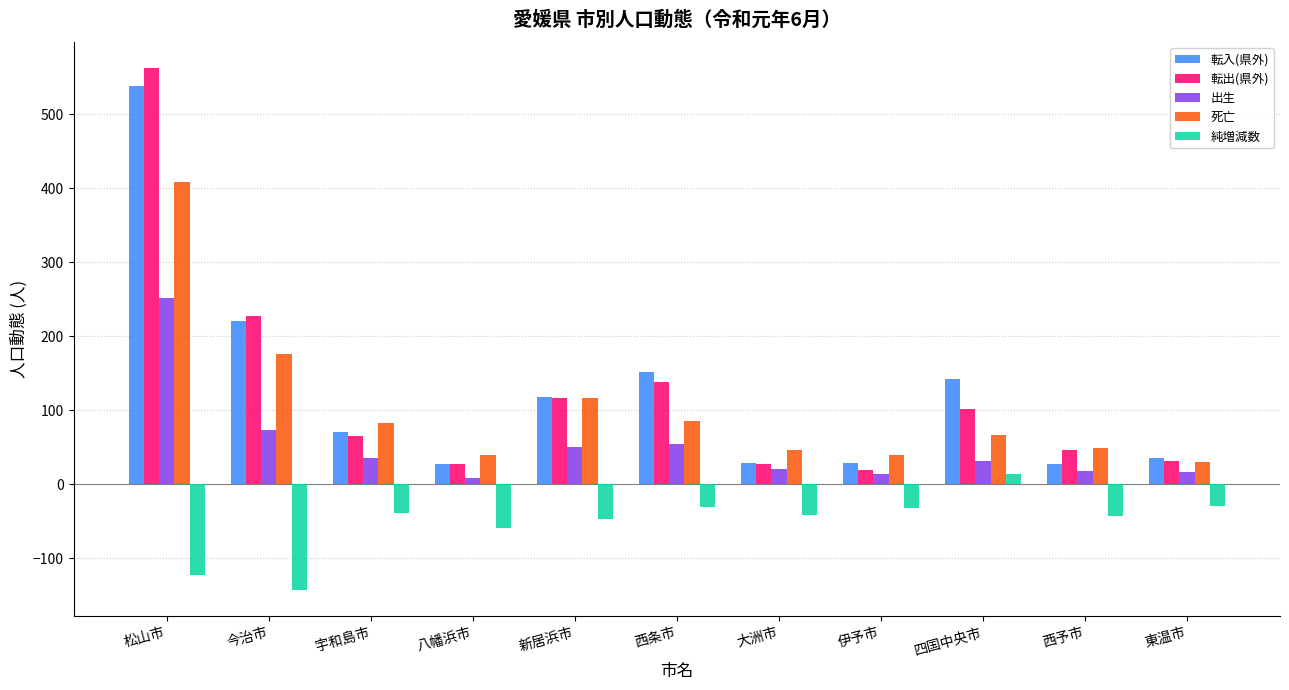

The value of 転出(県外) at 西予市 is 47. True or false?

True